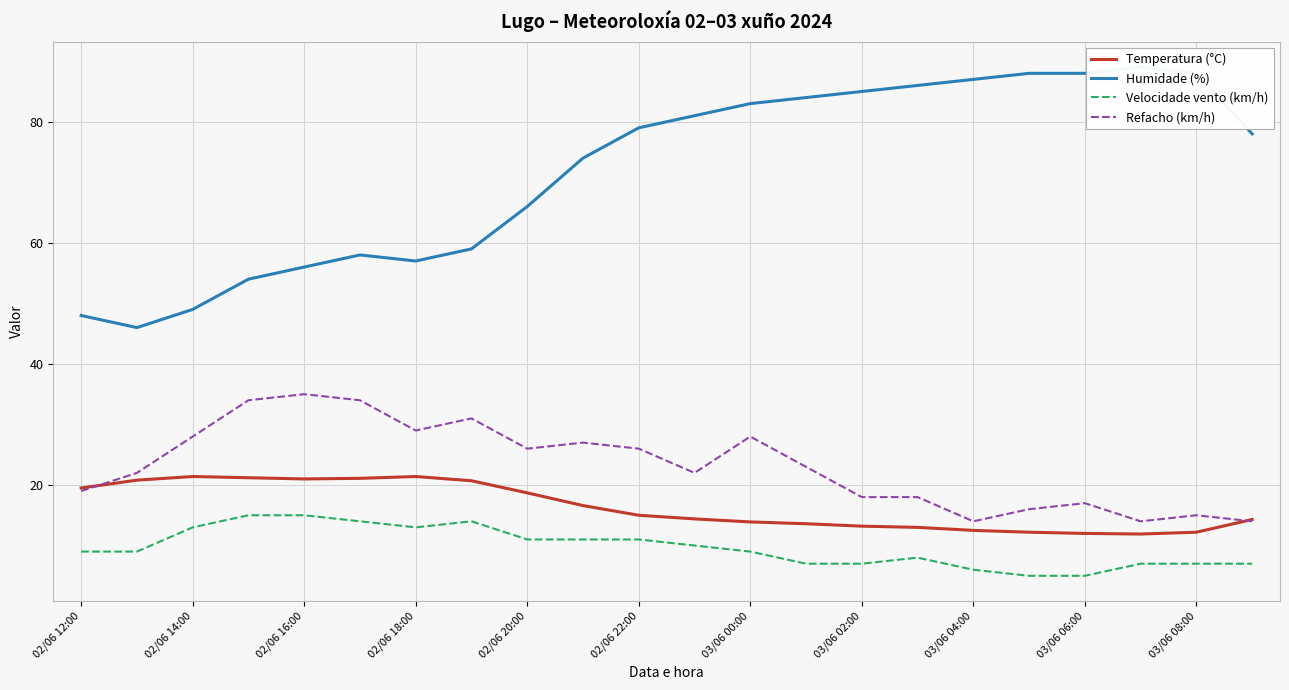

Reading right to left, list all the values displayed in this chart.

Temperatura (°C): 14.3	12.2	11.9	12.0	12.2	12.5	13.0	13.2	13.6	13.9	14.4	15.0	16.6	18.7	20.7	21.4	21.1	21.0	21.2	21.4	20.8	19.5
Humidade (%): 78.0	88.0	89.0	88.0	88.0	87.0	86.0	85.0	84.0	83.0	81.0	79.0	74.0	66.0	59.0	57.0	58.0	56.0	54.0	49.0	46.0	48.0
Velocidade vento (km/h): 7.0	7.0	7.0	5.0	5.0	6.0	8.0	7.0	7.0	9.0	10.0	11.0	11.0	11.0	14.0	13.0	14.0	15.0	15.0	13.0	9.0	9.0
Refacho (km/h): 14.0	15.0	14.0	17.0	16.0	14.0	18.0	18.0	23.0	28.0	22.0	26.0	27.0	26.0	31.0	29.0	34.0	35.0	34.0	28.0	22.0	19.0